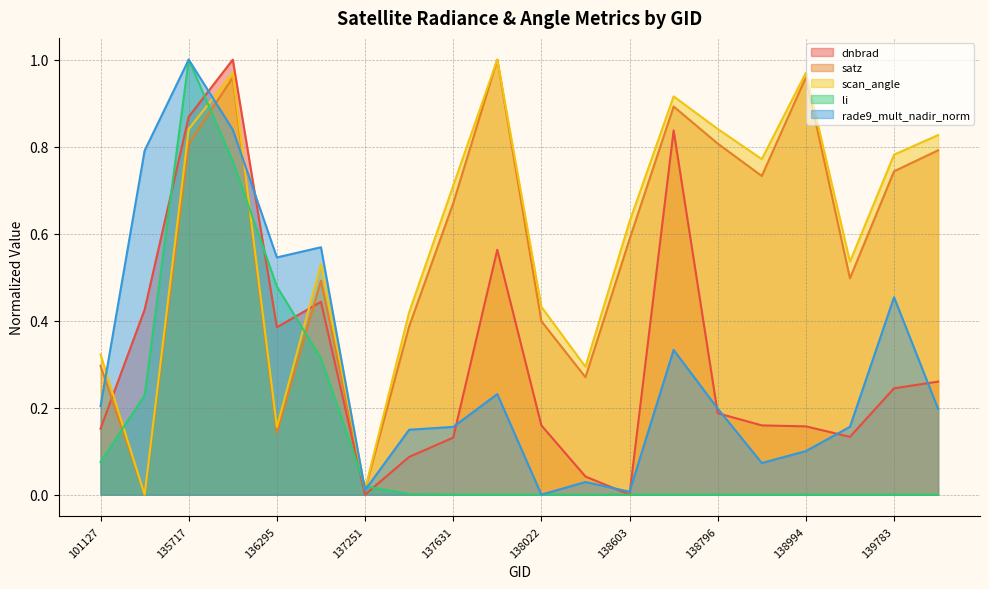

Between 101251 and 137251, which series saw the biggest shift?

rade9_mult_nadir_norm